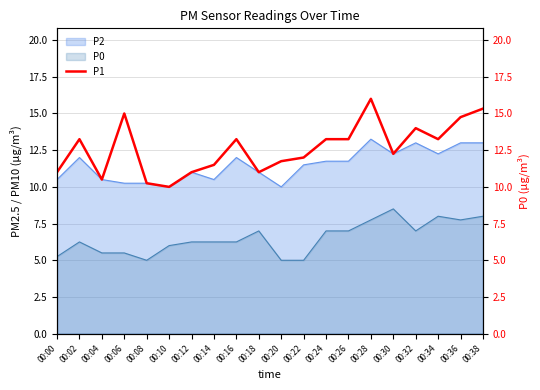

How many points are lower than both their immediate neighbors (excluding endpoints)?

5